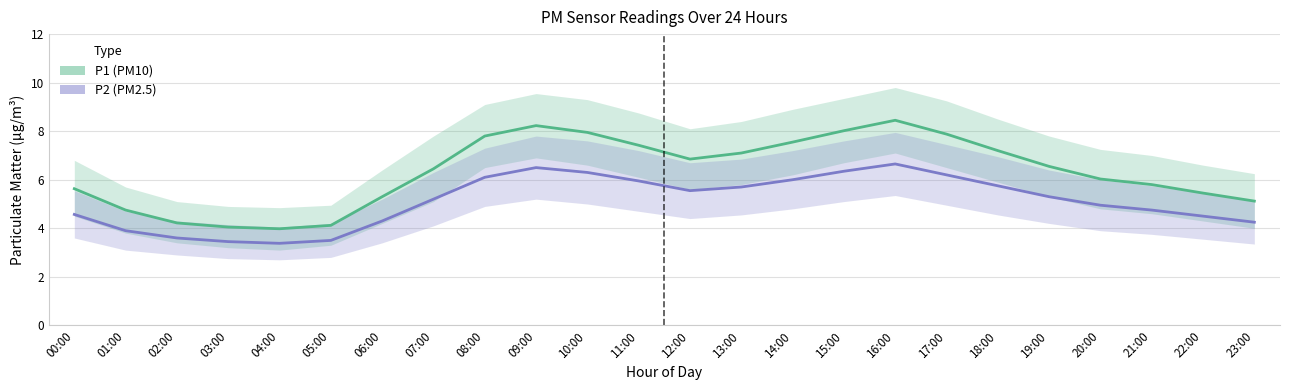

True or false: P1 (PM10) and P2 (PM2.5) intersect in this chart.

False